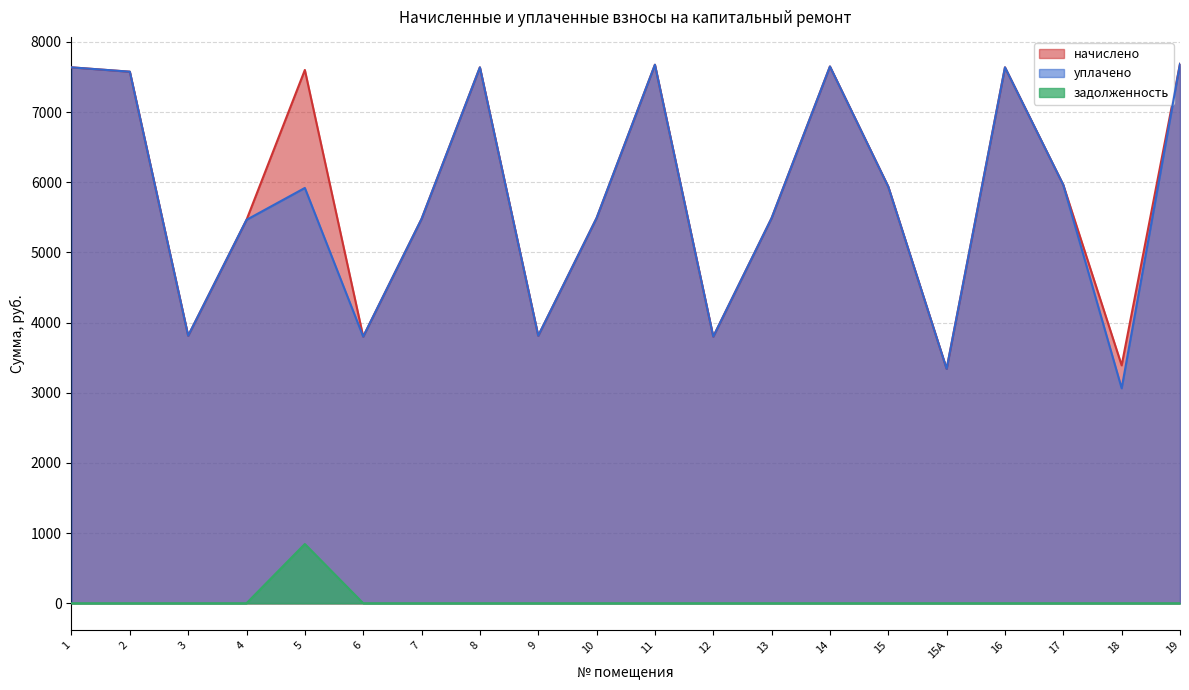

True or false: задолженность has a value of 0.0 at 11.

True